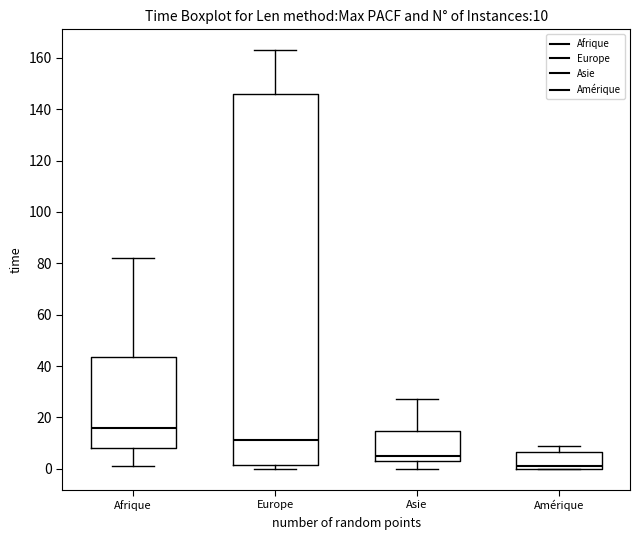

Comparing the boxes themselves (not the whiskers), which one is the tallest?

Europe